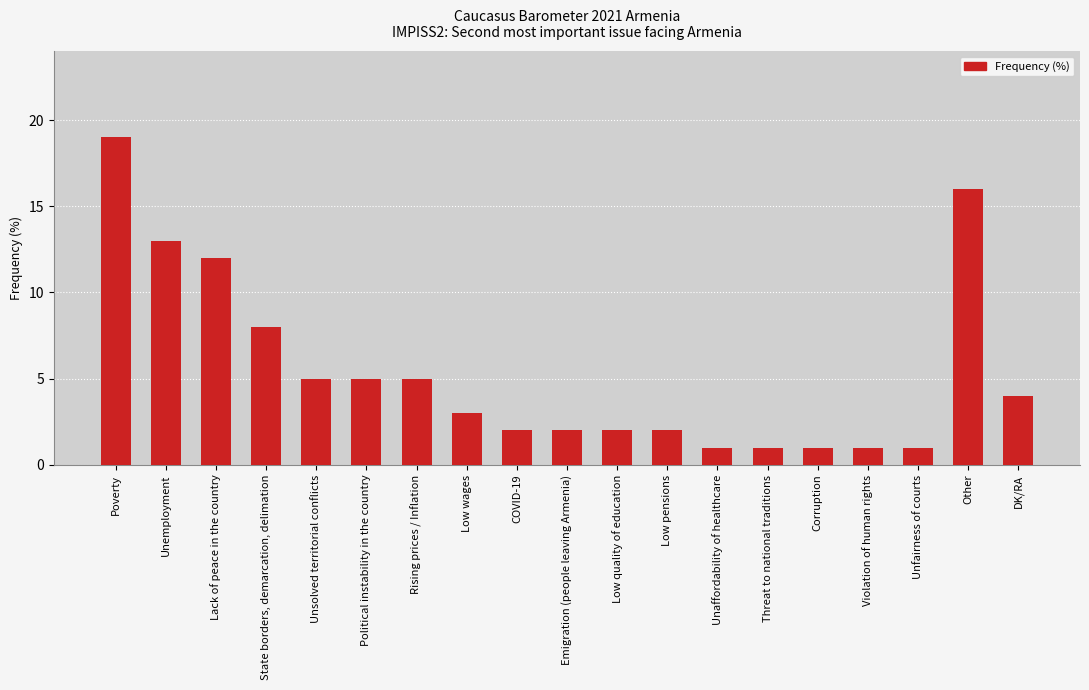

What is the difference between the maximum and second lowest values?

18